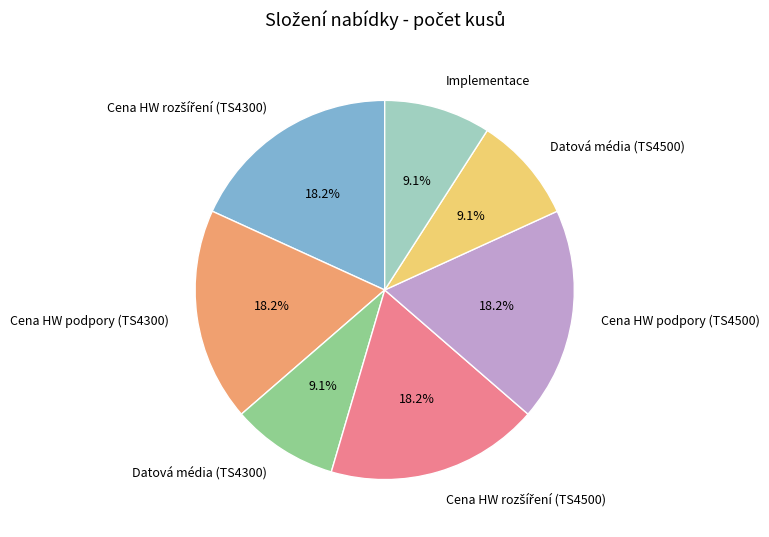

Does any single category account for the majority?

No